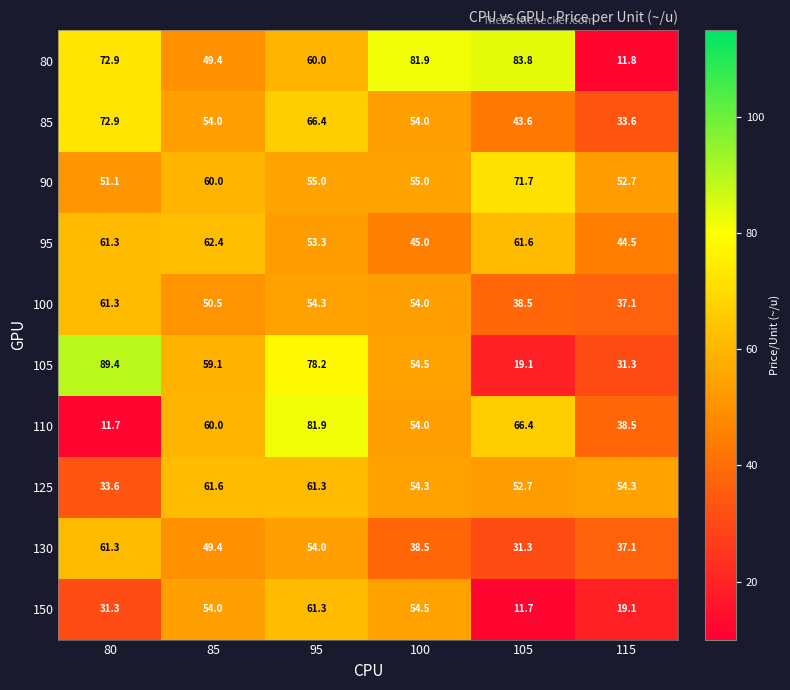

What is the difference between the 100 values at 85 and 95?

3.8